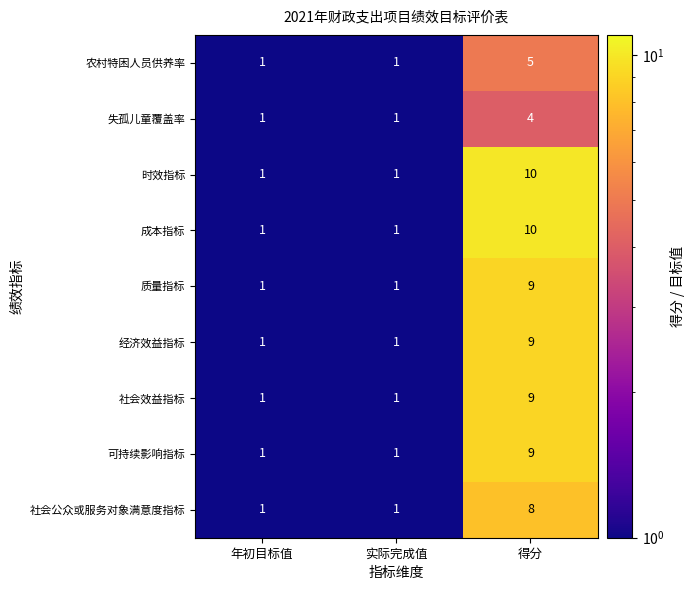

At which category is the sum across all series the highest?

得分